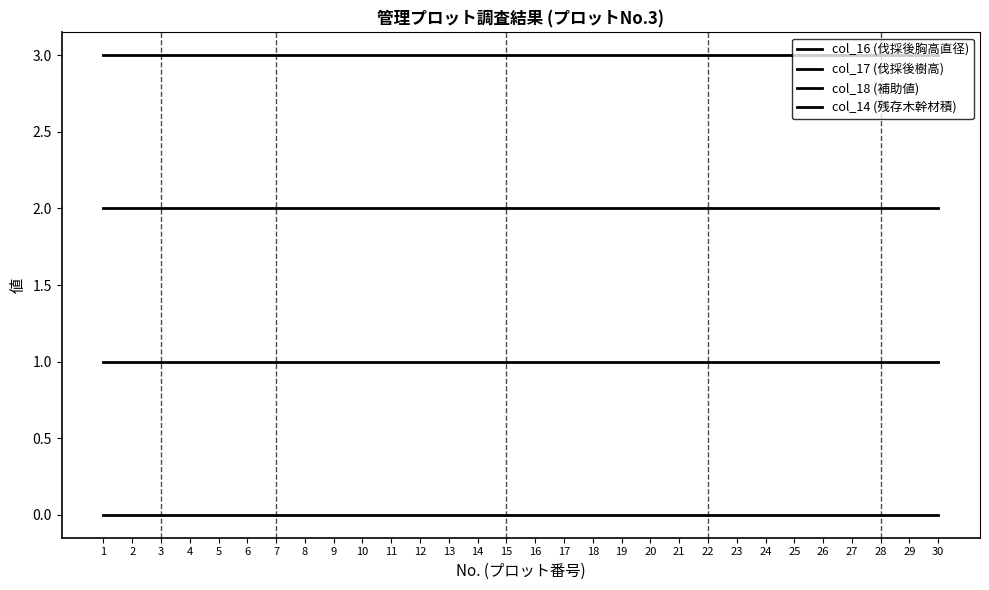

Does the chart have visible grid lines?

No